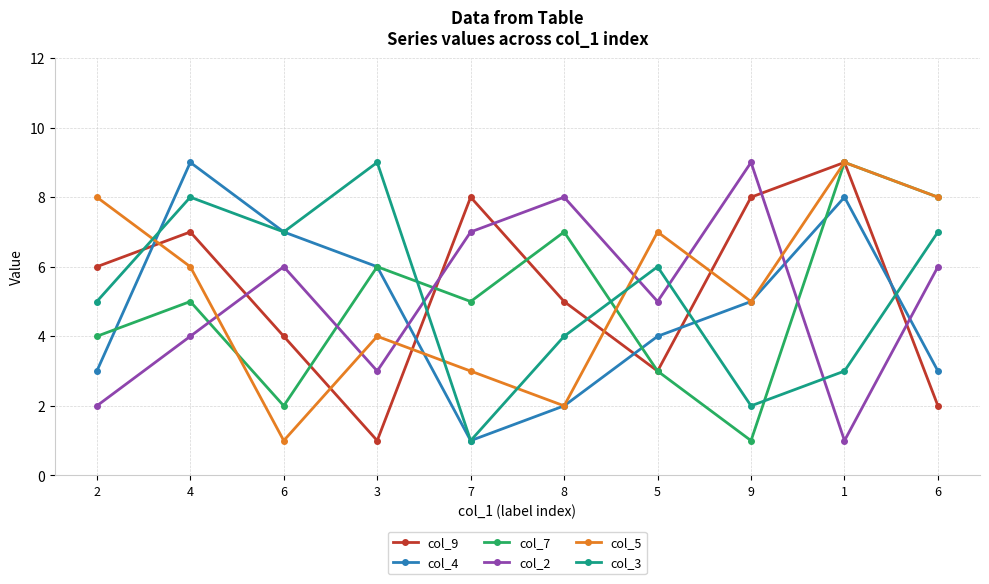

How many interior local valleys does the col_9 series have?

2